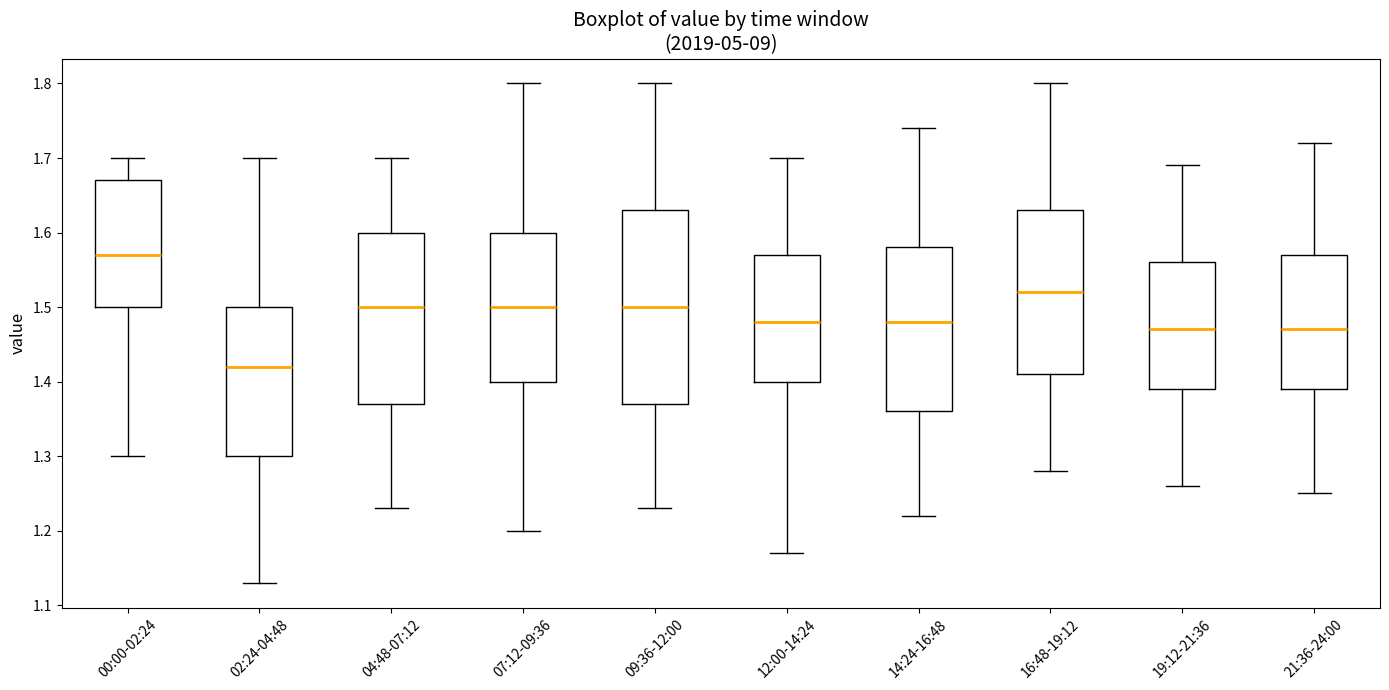

Which box has the lowest median line?

02:24-04:48